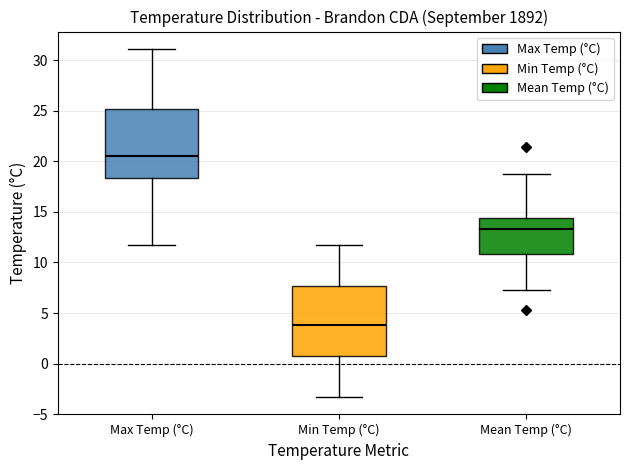

Reading left to right, transcribe this box plot: for each box, give where its median line is, the range the box spans, and where its two whiskers end, as read against the y-axis. The values are not printed on the chart, so give them approximately, as read against the axis.

Max Temp (°C): median 20.5, box 18.5 to 25.0, whiskers 11.5 to 31.0
Min Temp (°C): median 4.0, box 0.5 to 7.5, whiskers -3.5 to 11.5
Mean Temp (°C): median 13.5, box 11.0 to 14.5, whiskers 7.5 to 18.5